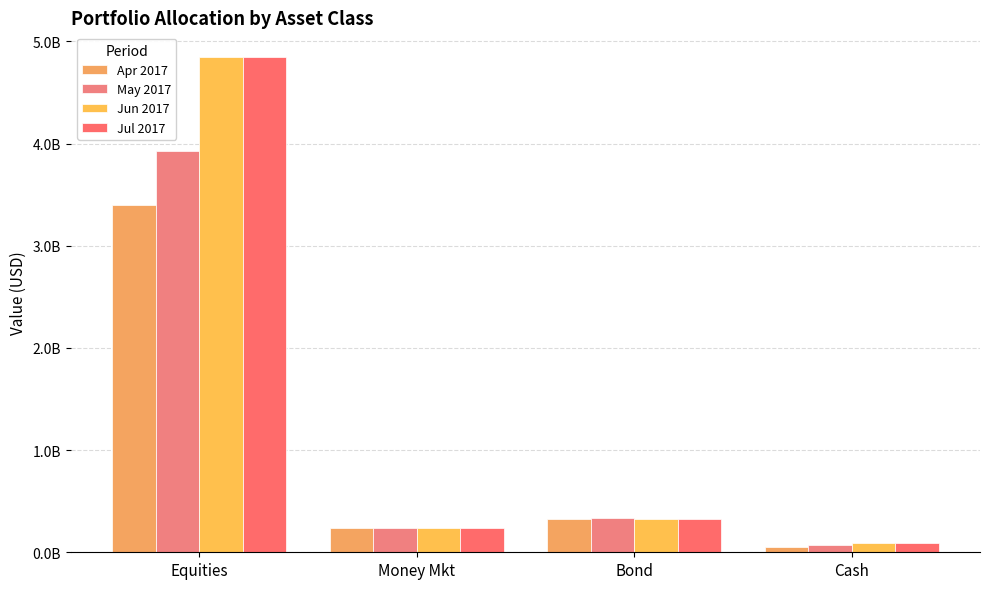

Read the Jul 2017 value at Cash.

91679437.1